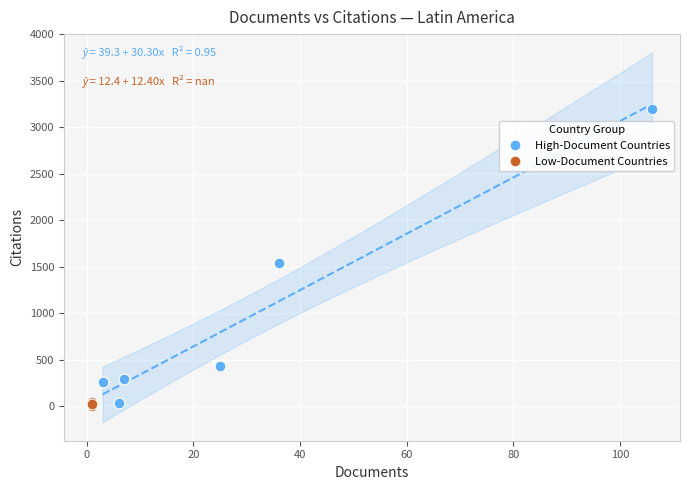

Which series has the widest spread of Y values?

High-Document Countries